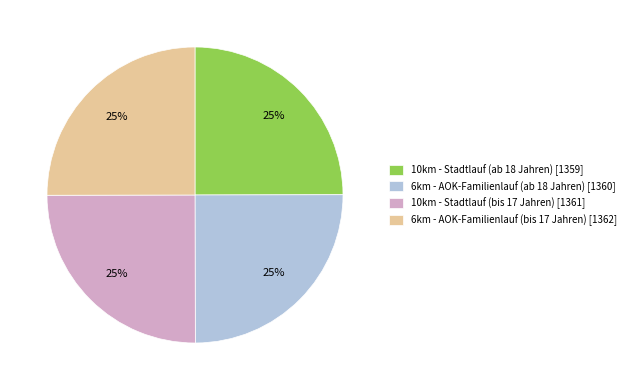

Is it true that 6km - AOK-Familienlauf (bis 17 Jahren) [1362] is 25% of the pie?

True